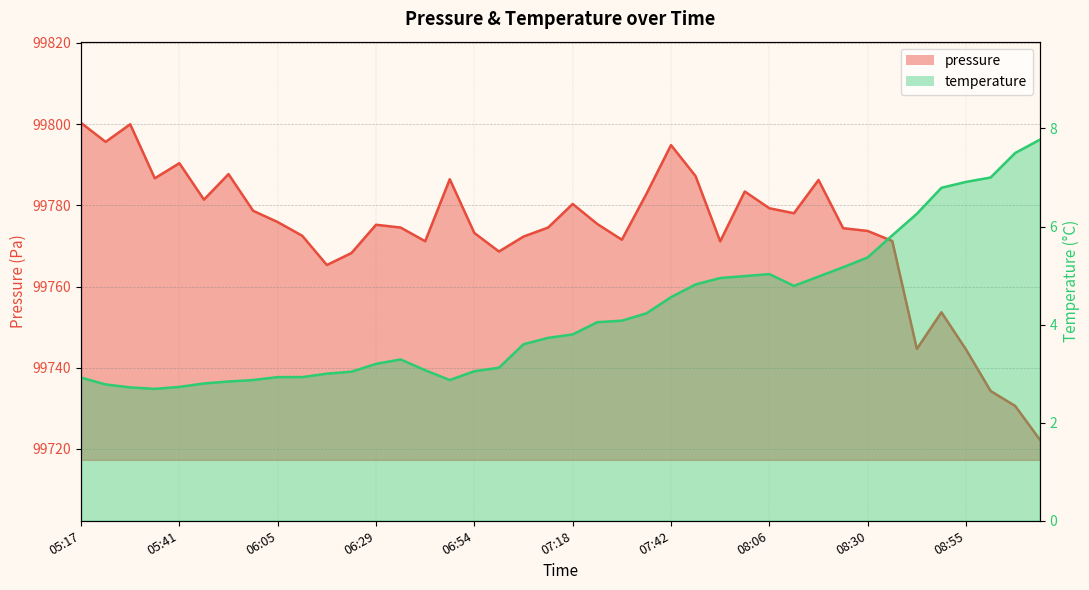

List the labels in order of pressure value, largest first.

05:17, 05:29, 05:23, 07:42, 05:41, 05:53, 07:48, 05:35, 06:47, 08:18, 08:00, 07:36, 05:47, 07:18, 08:06, 05:59, 08:12, 06:05, 07:24, 06:29, 06:35, 07:12, 08:24, 08:30, 06:54, 06:11, 07:06, 07:30, 08:37, 06:41, 07:54, 07:00, 06:23, 06:17, 08:49, 08:43, 08:55, 09:01, 09:07, 09:13